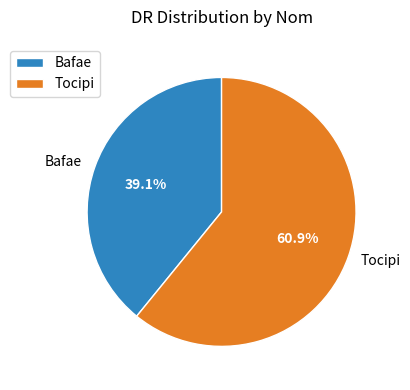

What is the ratio of the value at Bafae to the value at Tocipi?

0.6